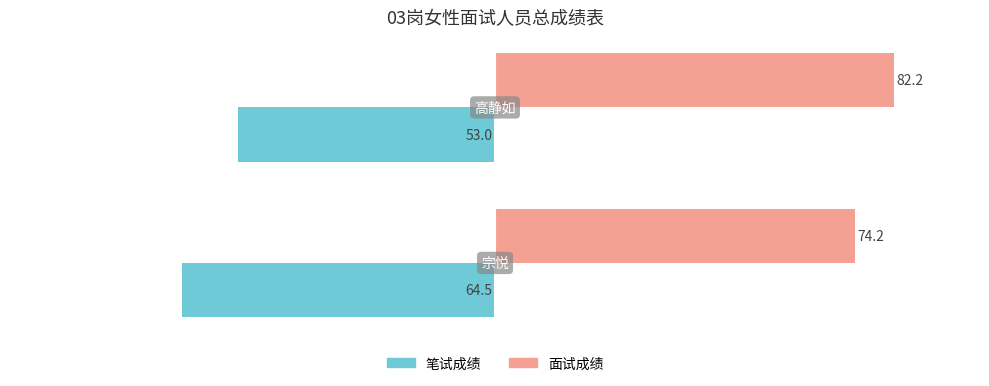

List the series in order of their peak value, highest first.

面试成绩, 笔试成绩